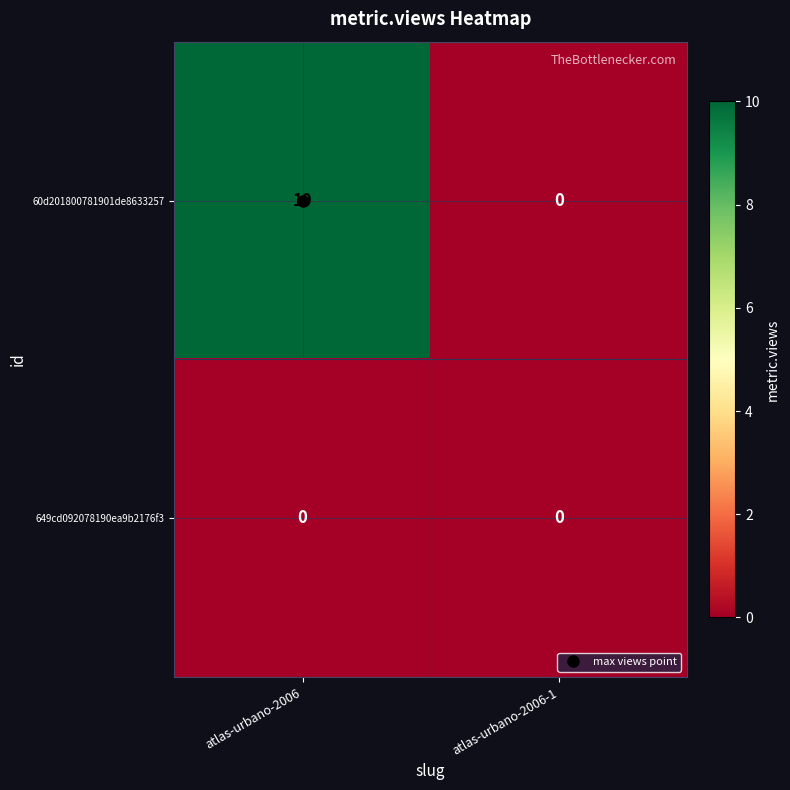

Is it true that 60d201800781901de8633257 equals 0 at atlas-urbano-2006-1?

True